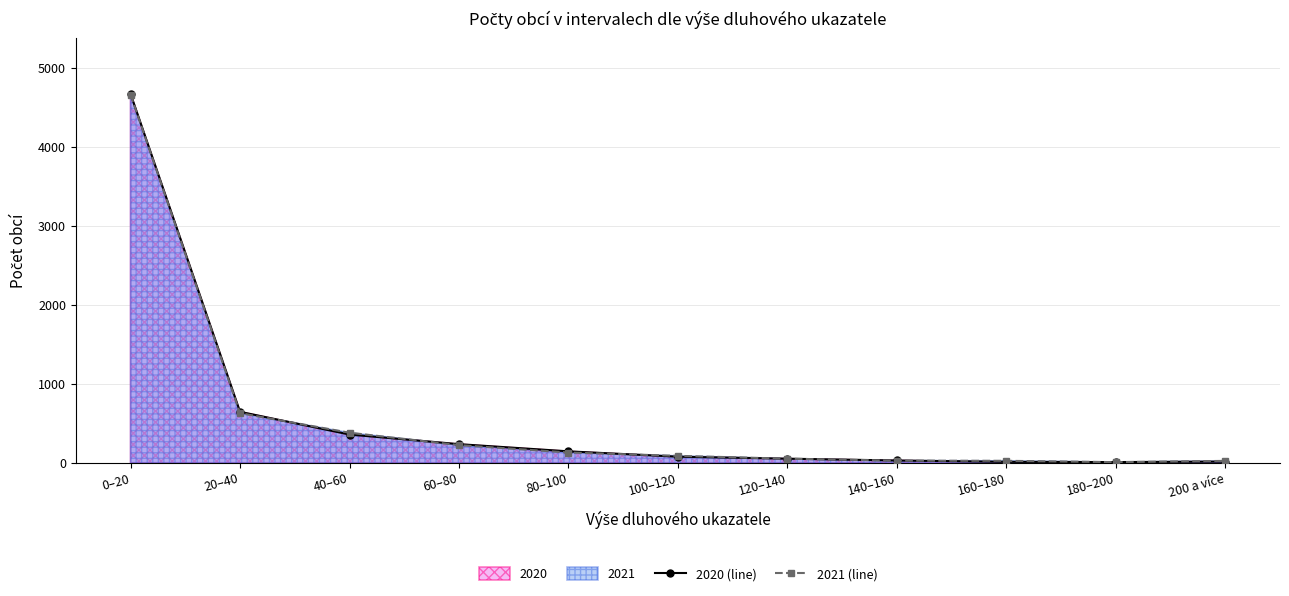

What is the lowest value of the 2021 (line) series?

8